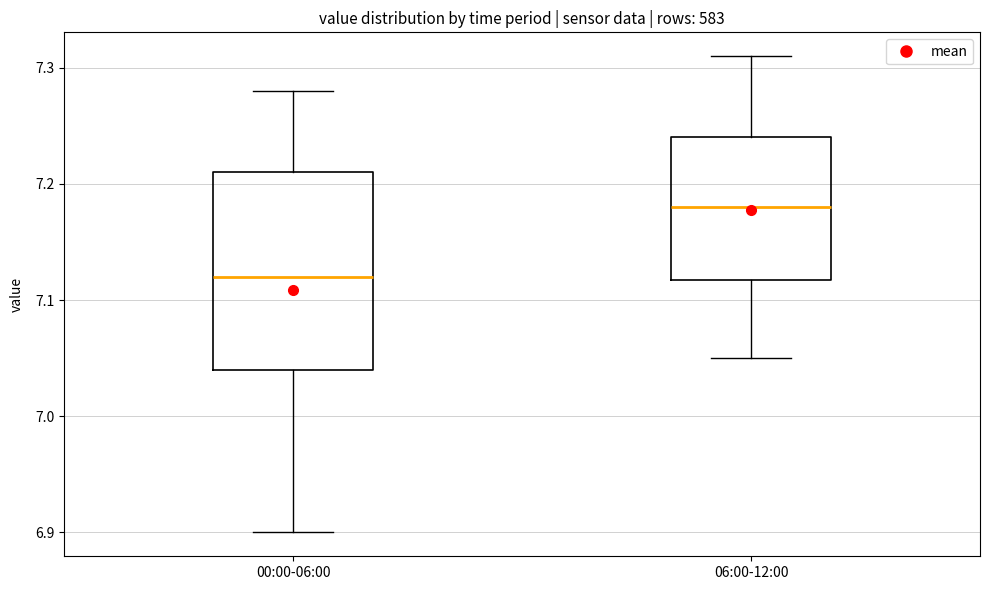

Where is the upper edge of the box for 00:00-06:00 on the y-axis? The values are not printed on the chart, so give them approximately, as read against the axis.

7.21